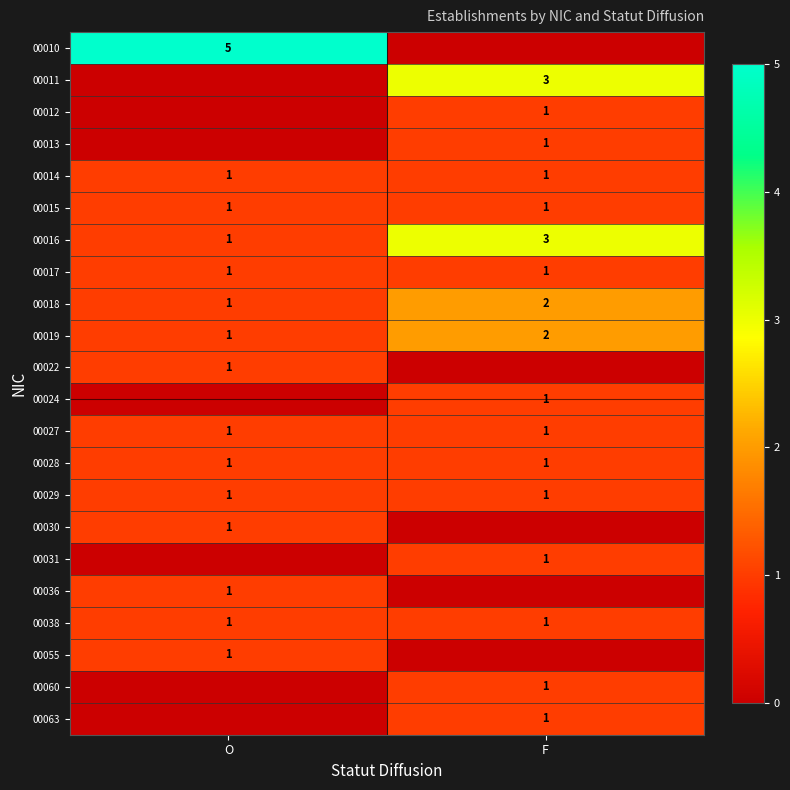

The 00013 series shows 1 at F. True or false?

True